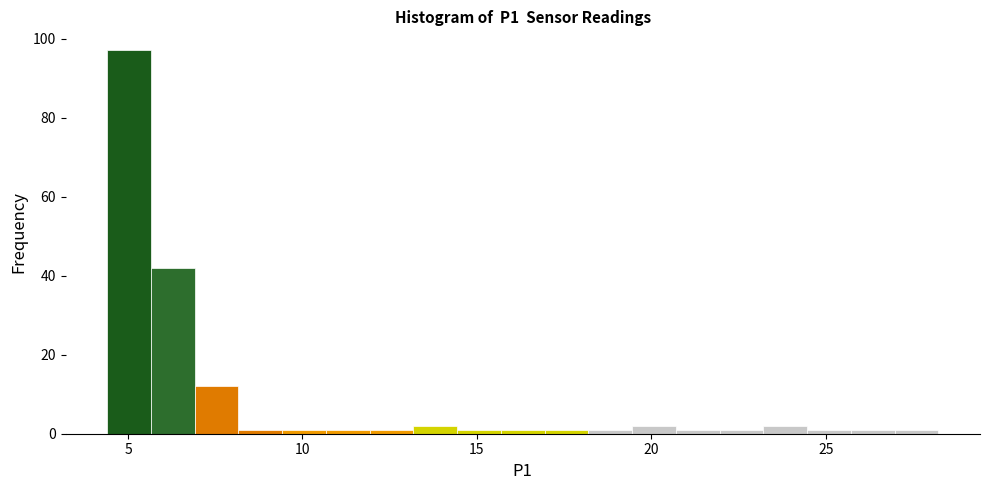

Read against the x-axis, roughly where is the centre of the tallest bar?

5.0